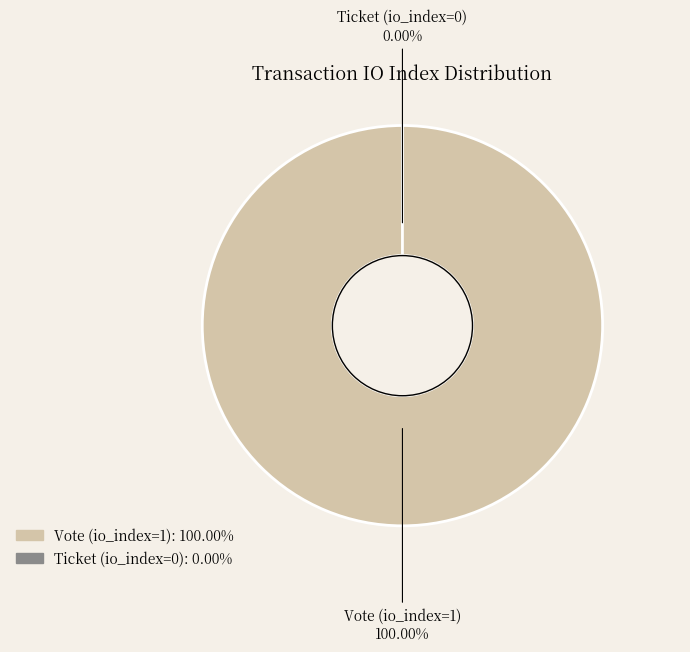

The Ticket (io_index=0) slice represents 1% of the pie. True or false?

False